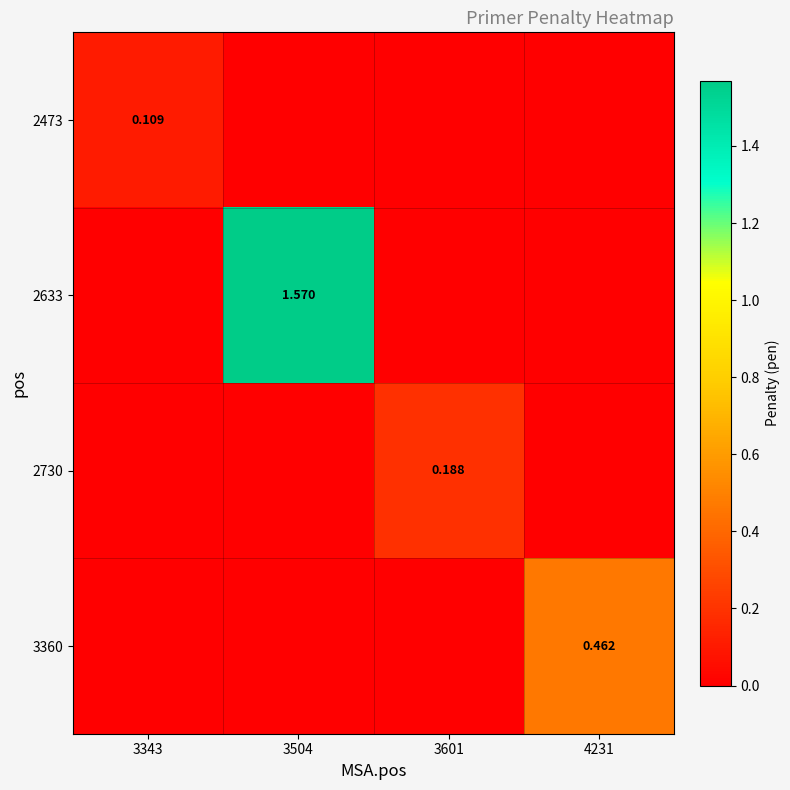

What is the total value across all series at 3504?

1.6